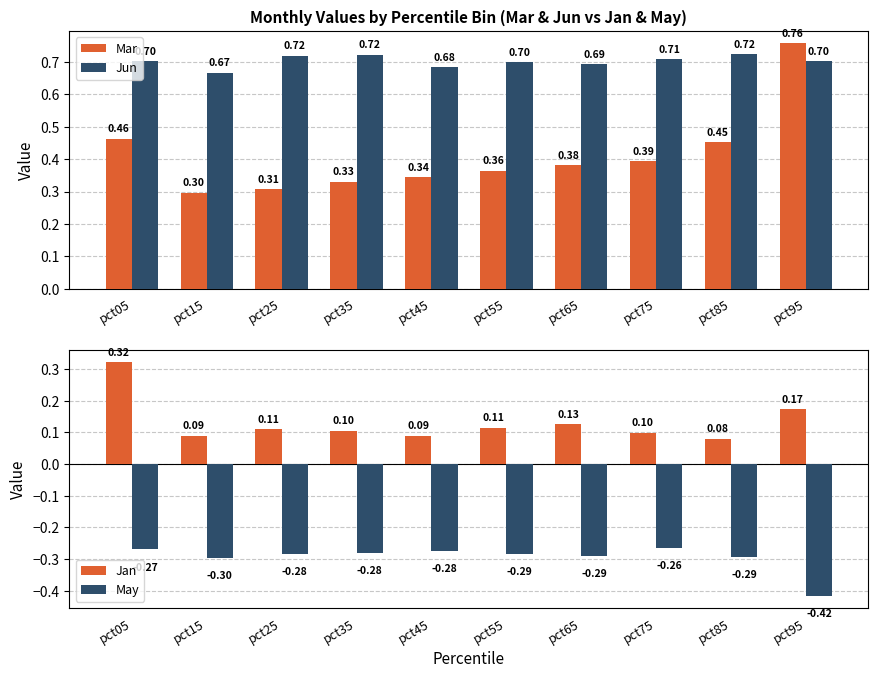

Which series has the largest range (max minus min)?

Mar